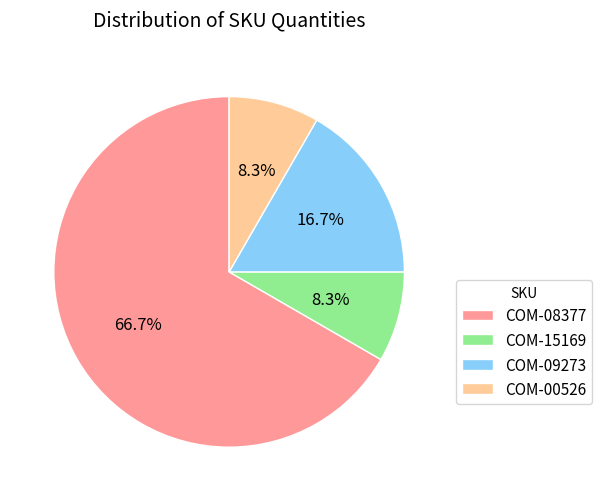

To the nearest percent, what is the combined percentage of COM-09273 and COM-08377?

83%